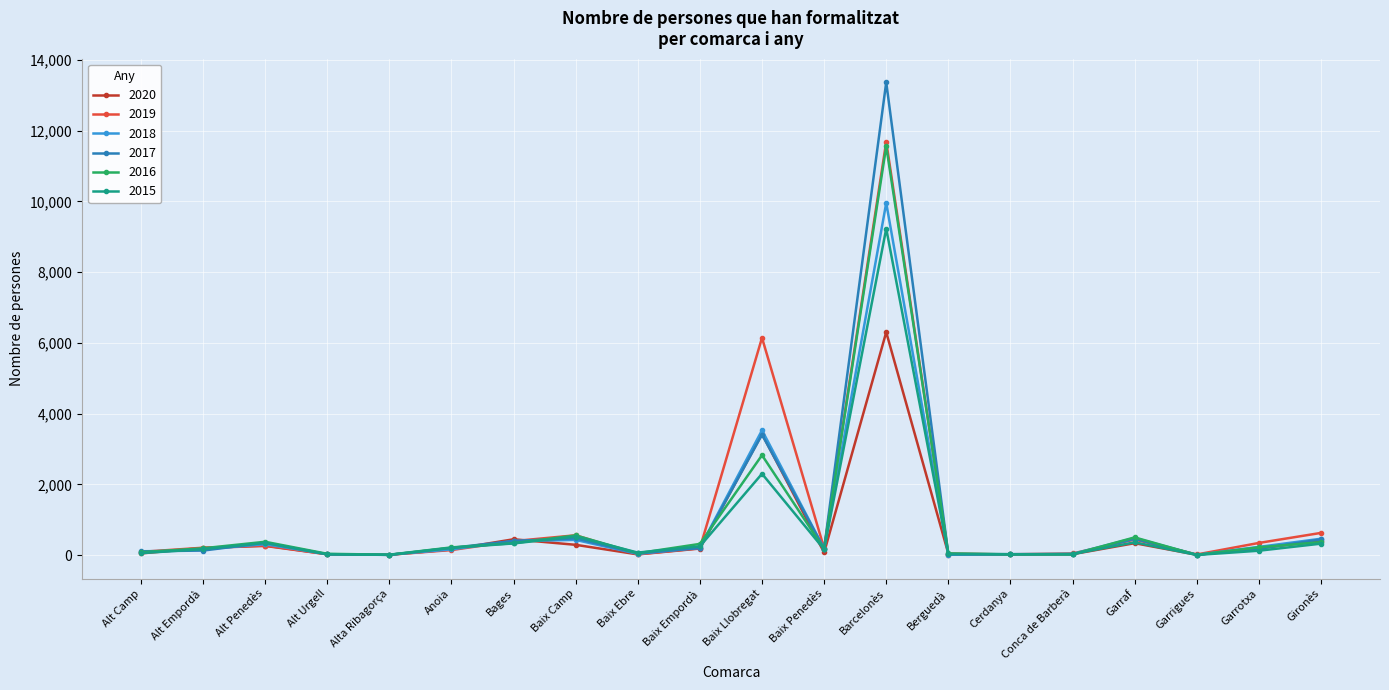

Which series has the widest spread of values?

2017